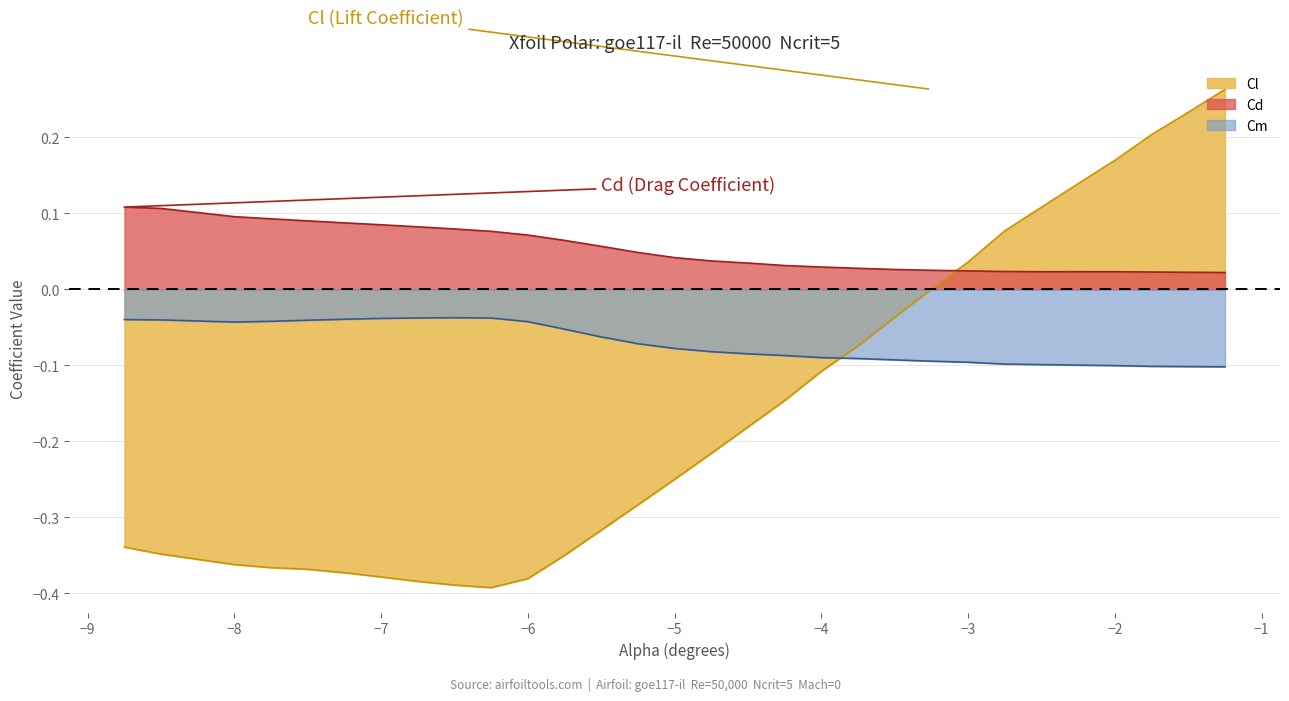

Rank the series at −5 from lowest to highest value.

Cl, Cm, Cd